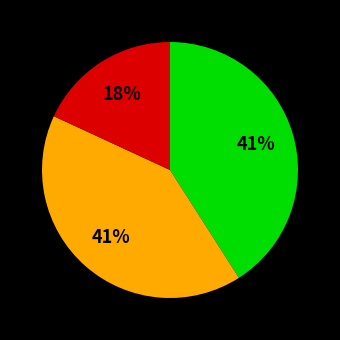

To the nearest percent, what is the average slice percentage?

33%